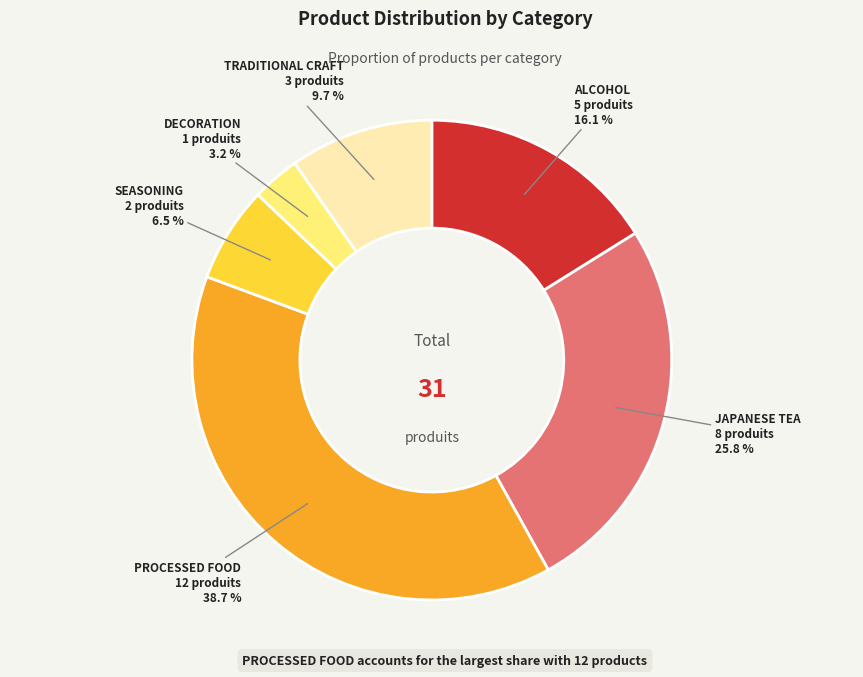

Is there any slice that represents more than half of the pie?

No